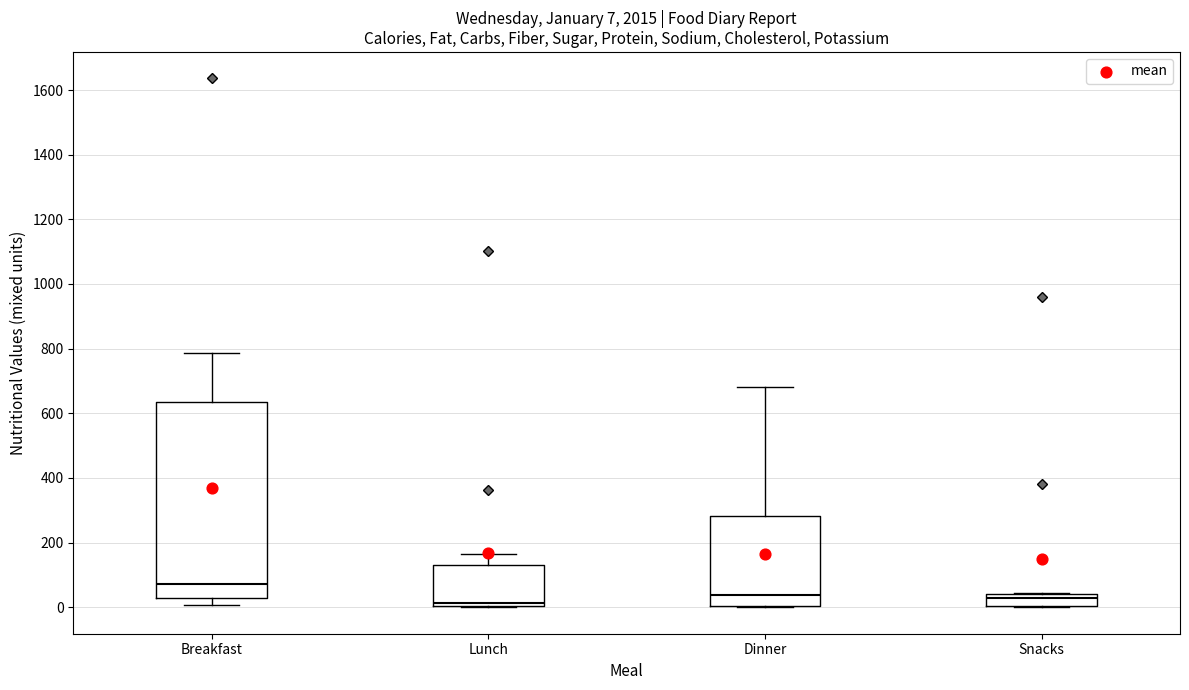

Comparing the boxes themselves (not the whiskers), which one is the tallest?

Breakfast